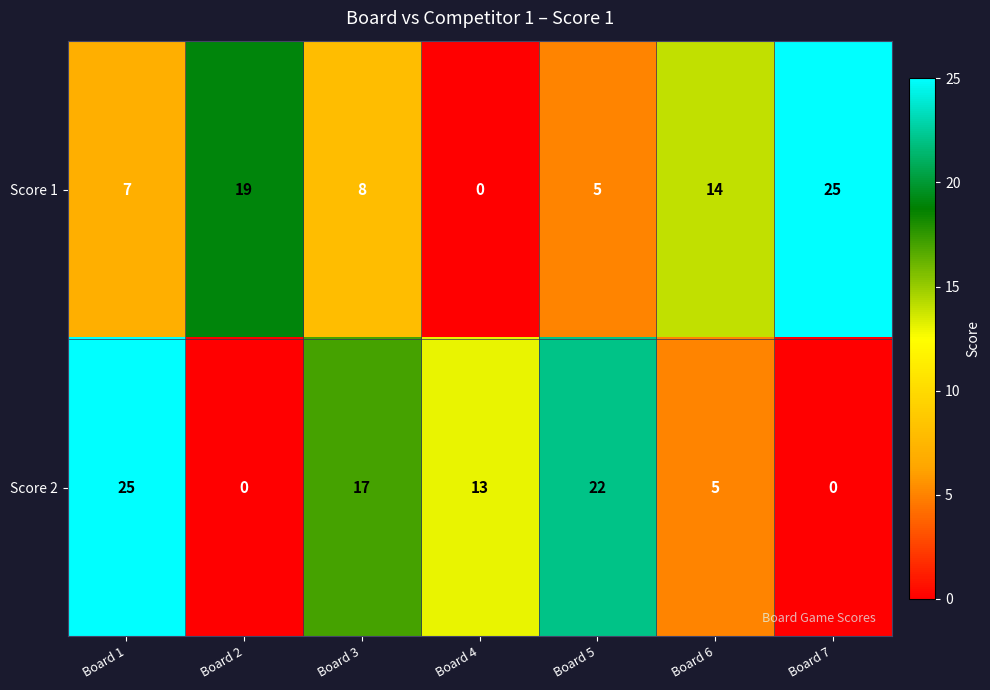

Count the number of data series in this chart.

2